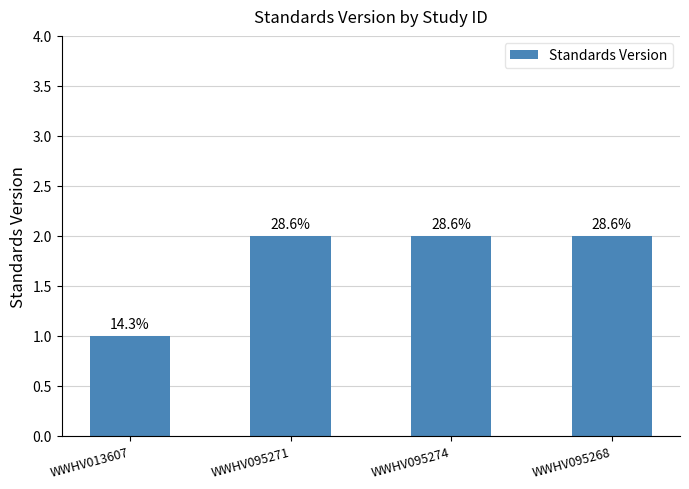

How many bars are there in total?

4